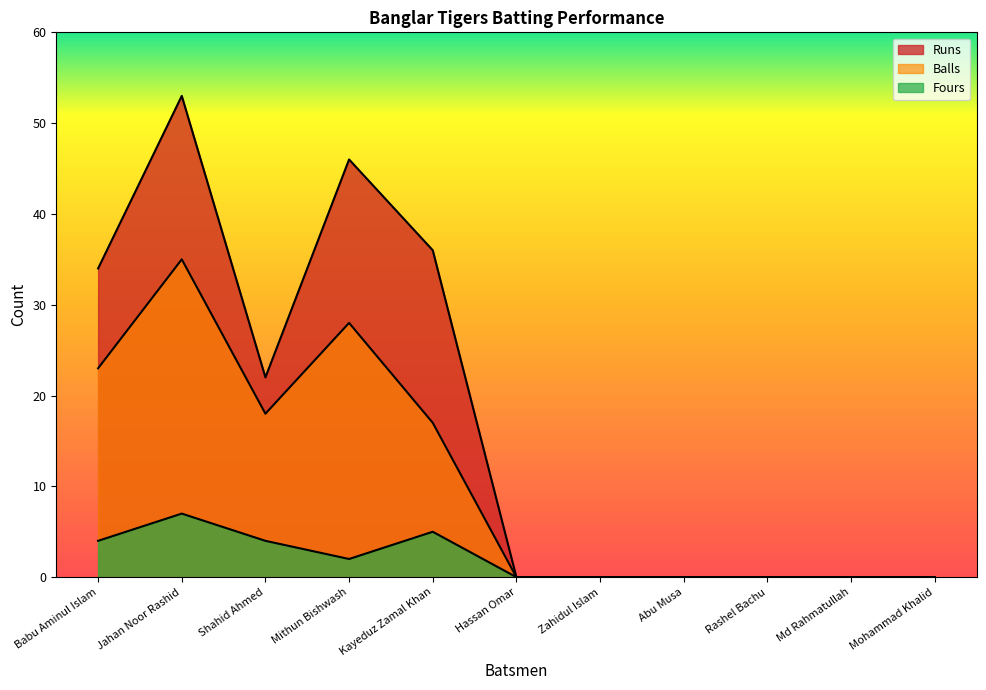

True or false: Fours and Balls cross at least once.

False